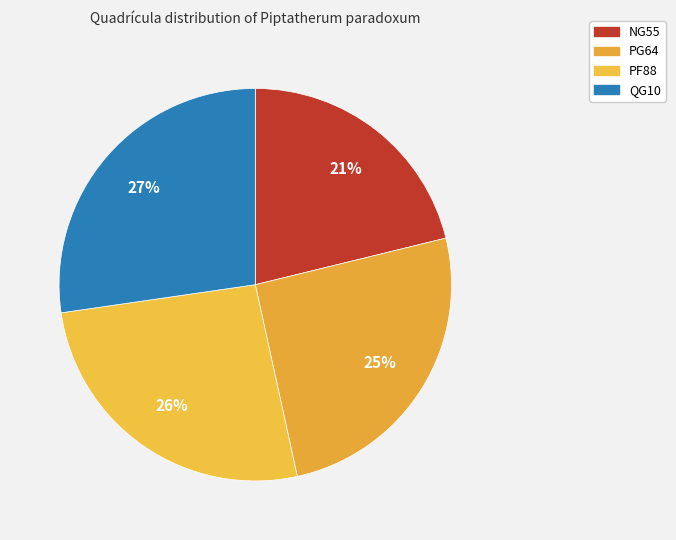

To the nearest percent, what is the difference between the QG10 and PF88 slice percentages?

1%